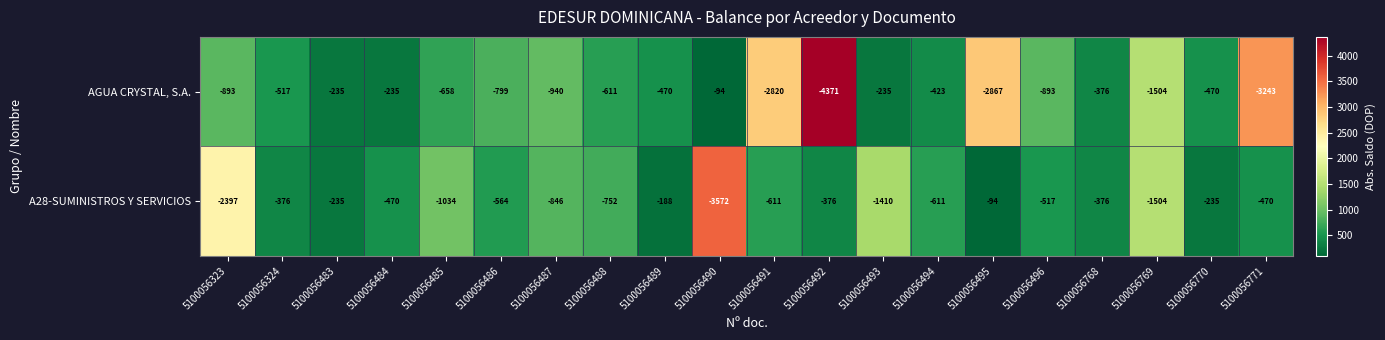

True or false: A28-SUMINISTROS Y SERVICIOS has a value of -4754 at 5100056490.

False